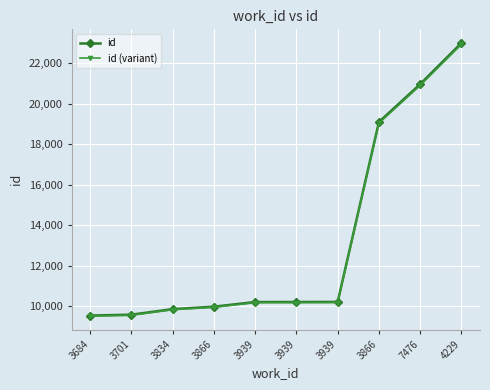

Reading left to right, extract all data points from this chart.

id: 3684=9548.0	3701=9591.0	3834=9865.0	3866=9986.0	3939=10215.0	3939=10217.0	3939=10221.0	3866=19100.0	7476=20968.0	4229=23000.0
id (variant): 3684=9519.4	3701=9562.2	3834=9835.4	3866=9956.0	3939=10184.4	3939=10186.3	3939=10190.3	3866=19042.7	7476=20905.1	4229=22931.0